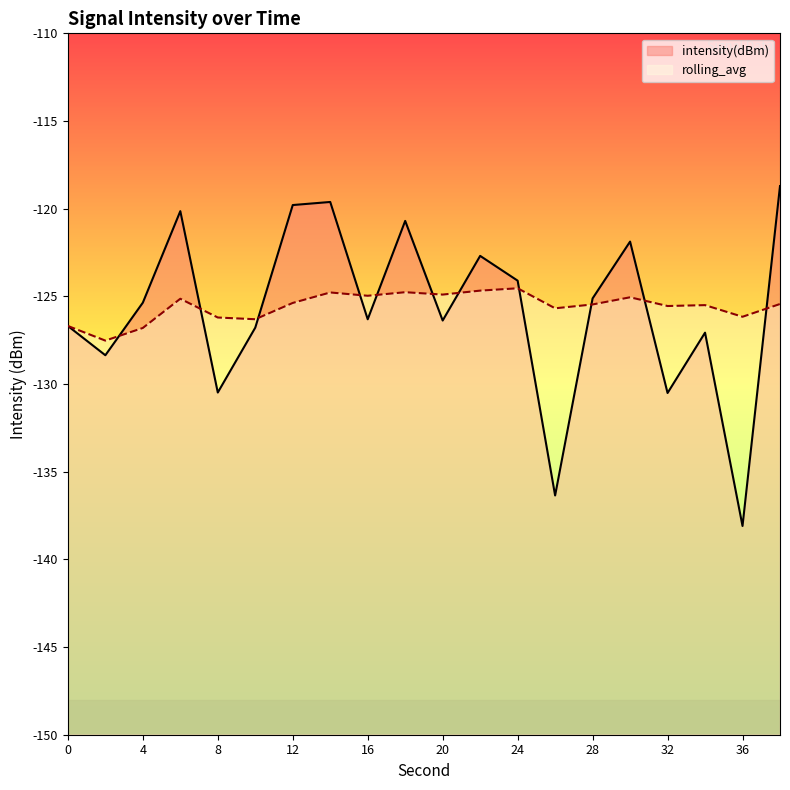

List the series in order of their overall mean, lowest first.

intensity(dBm), rolling_avg